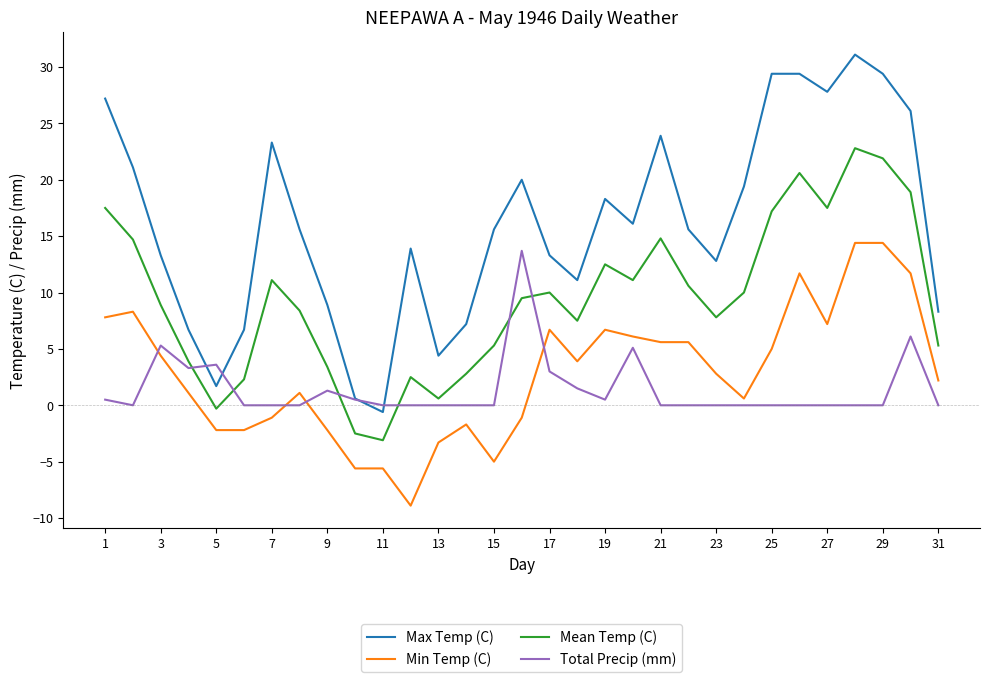

Which series has the widest spread of values?

Max Temp (C)